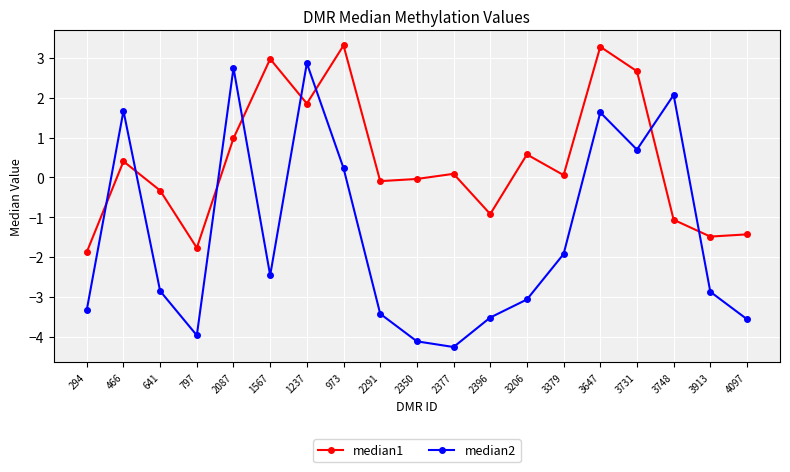

What is the minimum value for median1?

-1.9